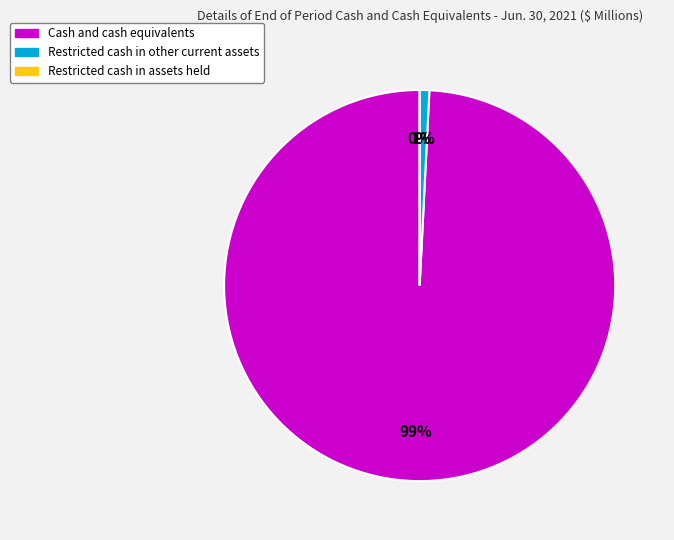

To the nearest percent, what portion does Restricted cash included in other current assets represent?

1%